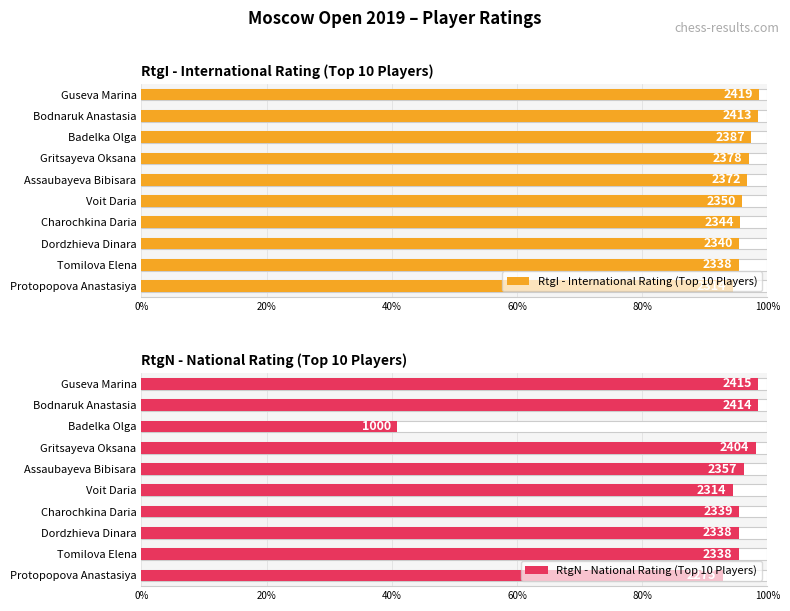

At how many categories does at least one series exceed 78?

10